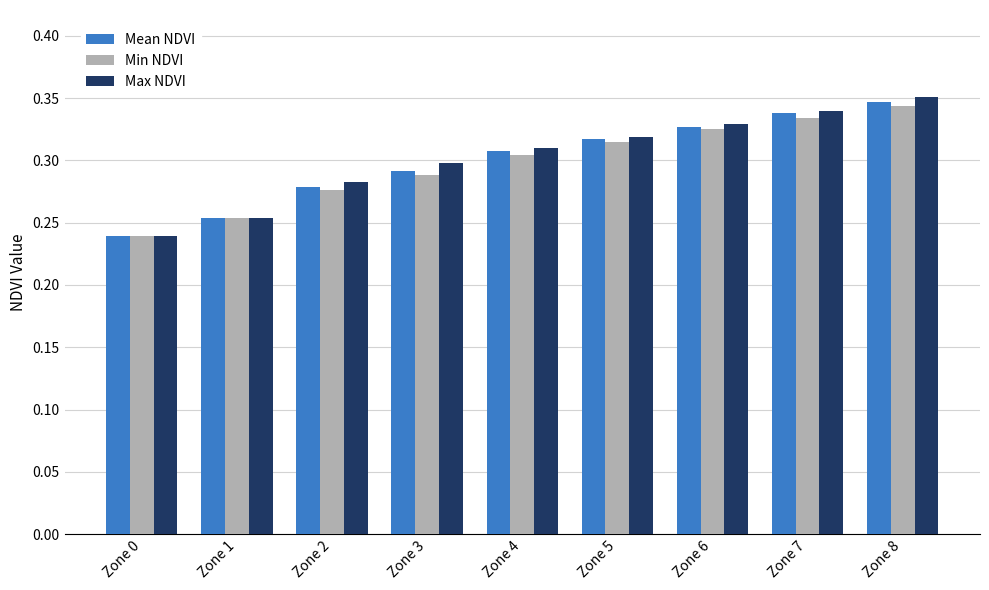

Count the Min NDVI values in the range 0 to 1.

9